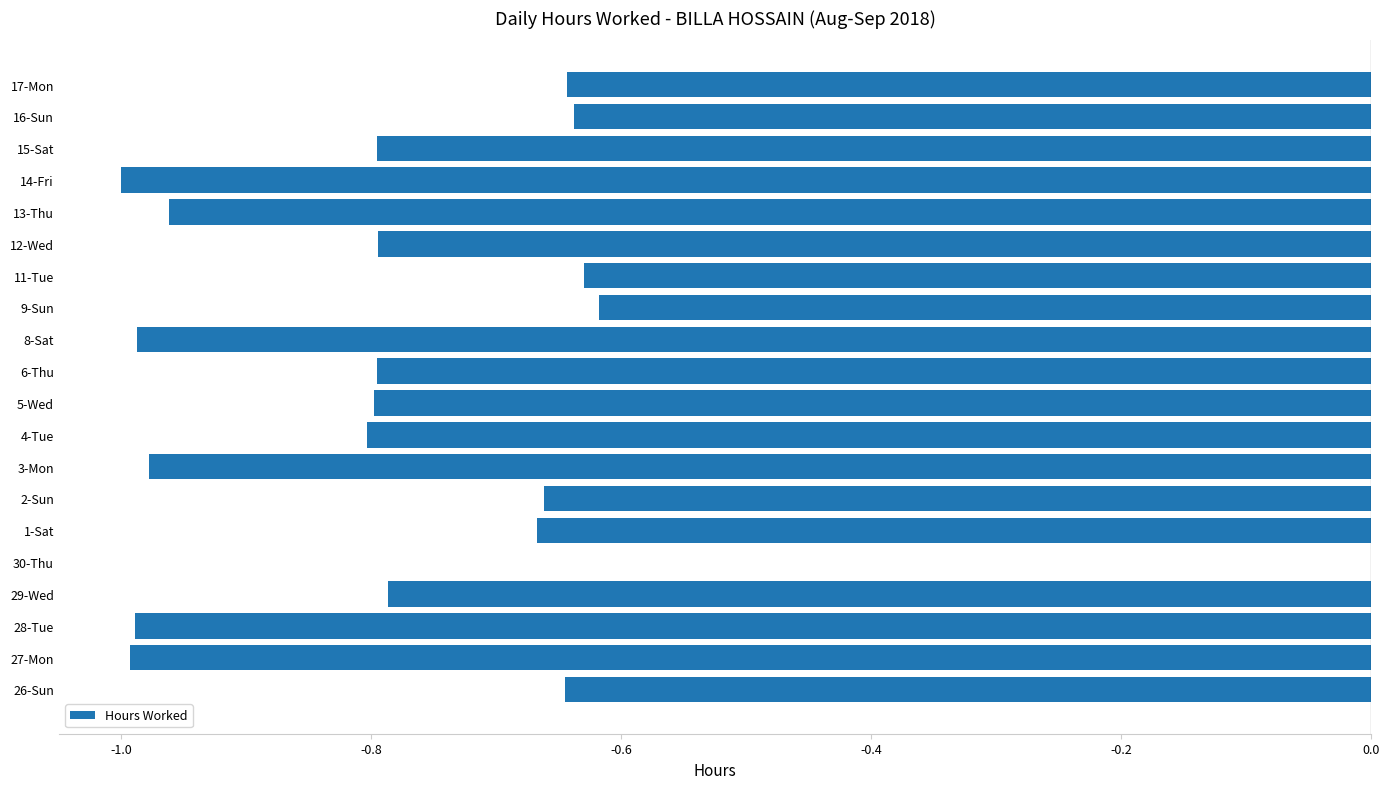

What is the change in value from 8-Sat to 9-Sun?

+0.4